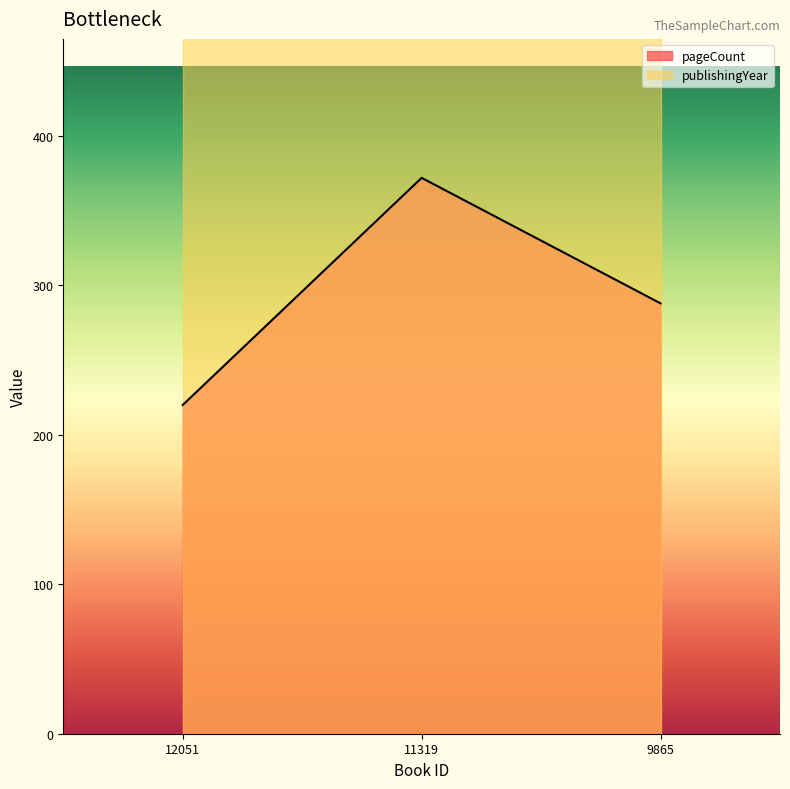

How many data points are less than 288?

1